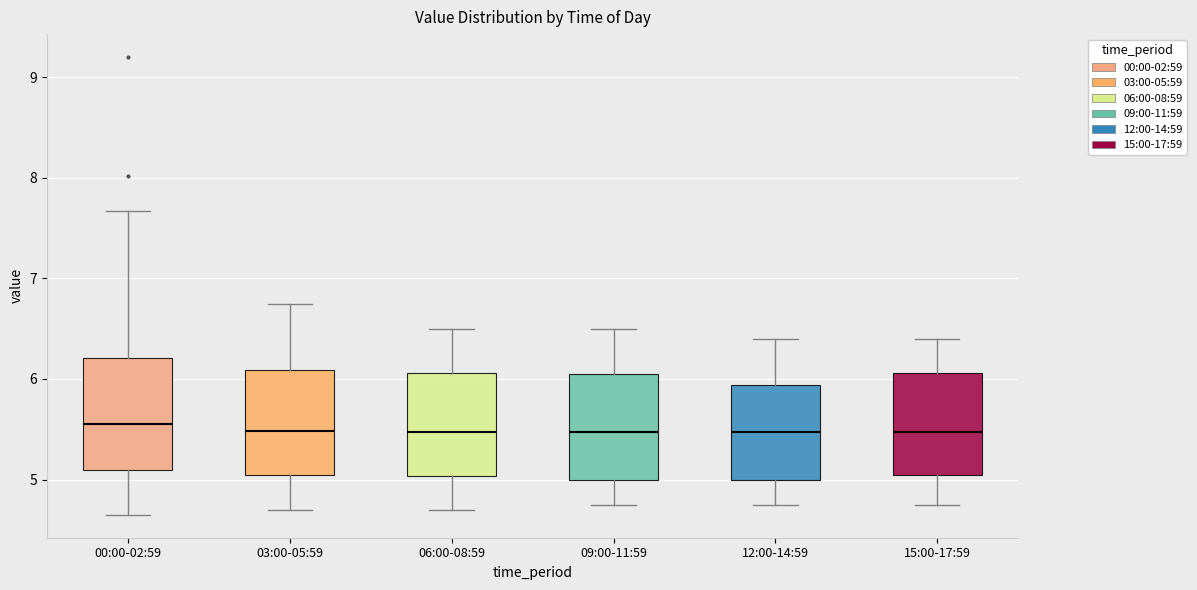

Where does the upper whisker of the box for 09:00-11:59 end on the y-axis? The values are not printed on the chart, so give them approximately, as read against the axis.

6.5